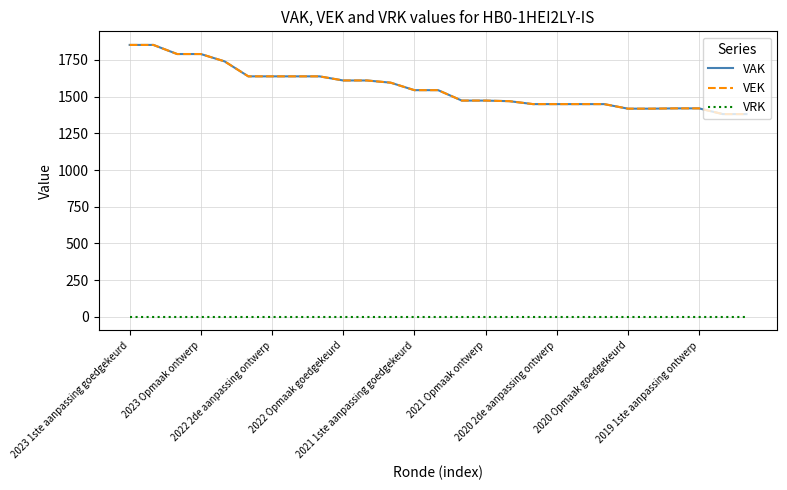

Does the chart have visible grid lines?

Yes